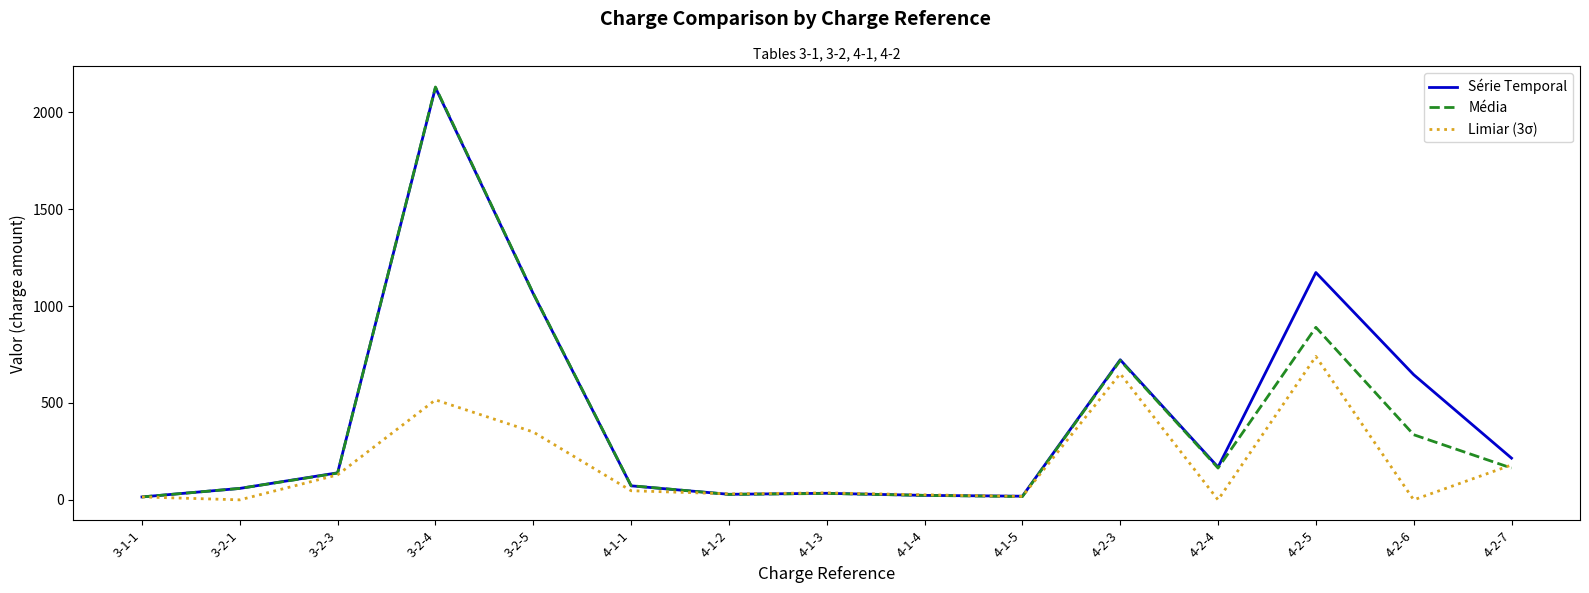

At which category does Média reach its first local peak?

3-2-4